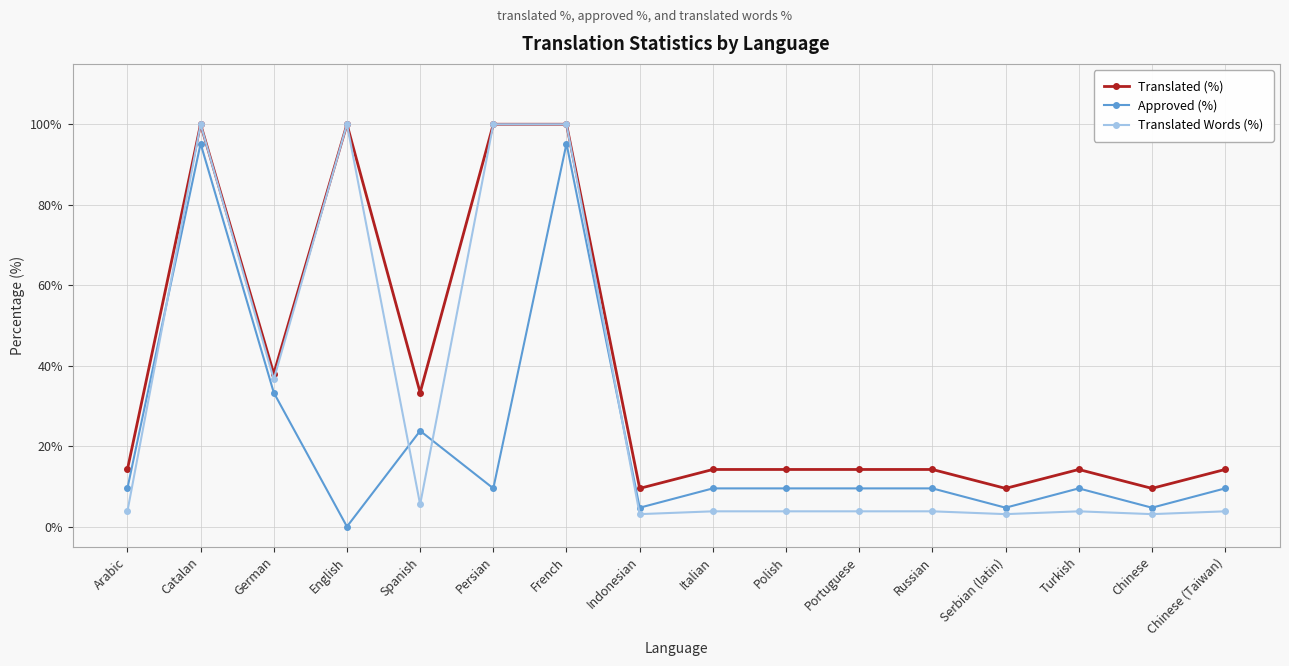

Which category has the lowest value across all series?

English